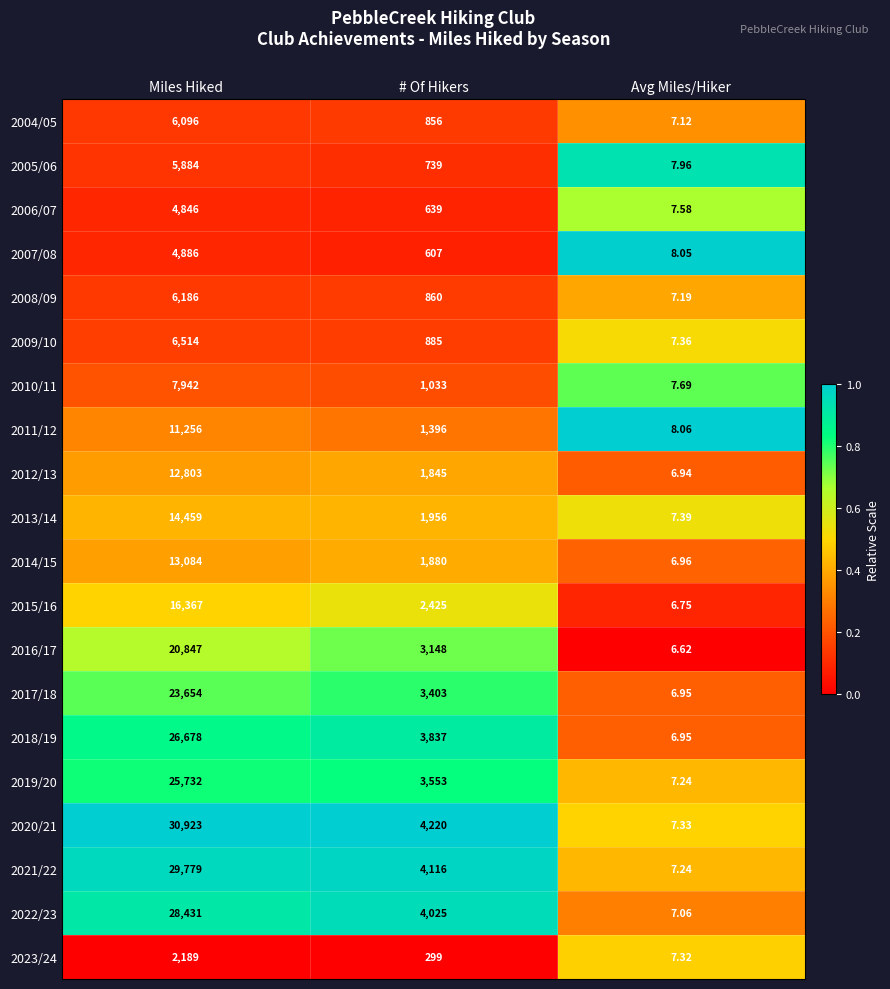

Which series changed the most between Miles Hiked and Avg Miles/Hiker?

2020/21